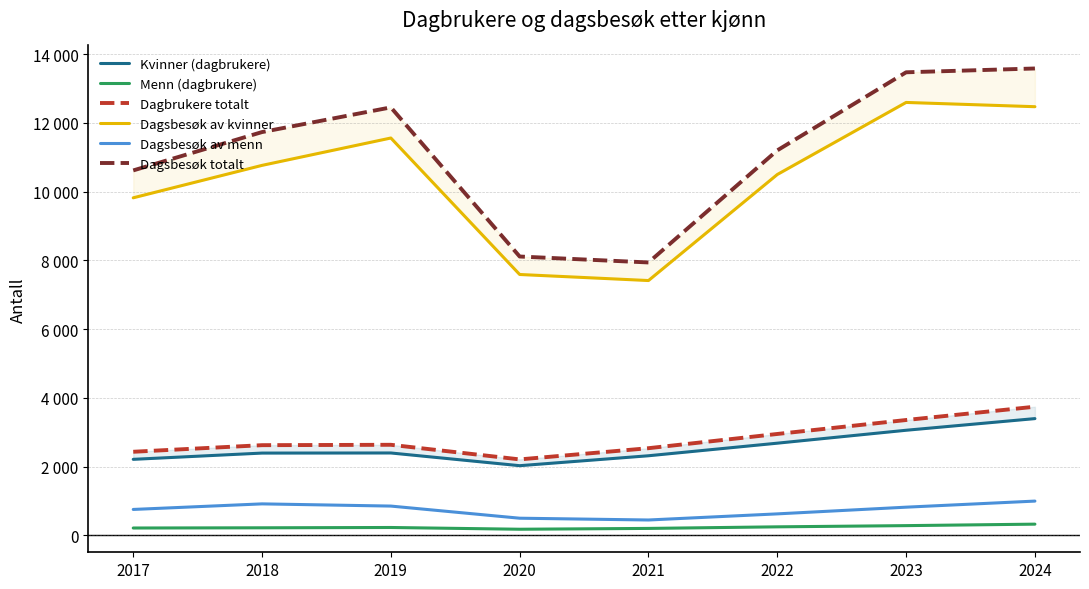

In Dagsbesøk av menn, how many points are lower than both neighbors (excluding endpoints)?

1